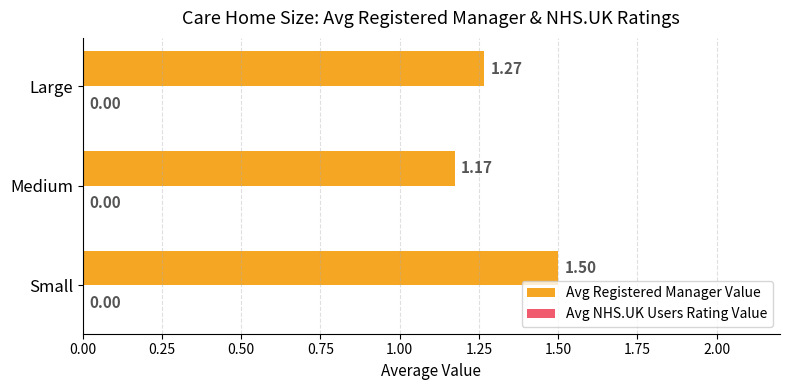

Where is the data nearest to the value 1?

Medium